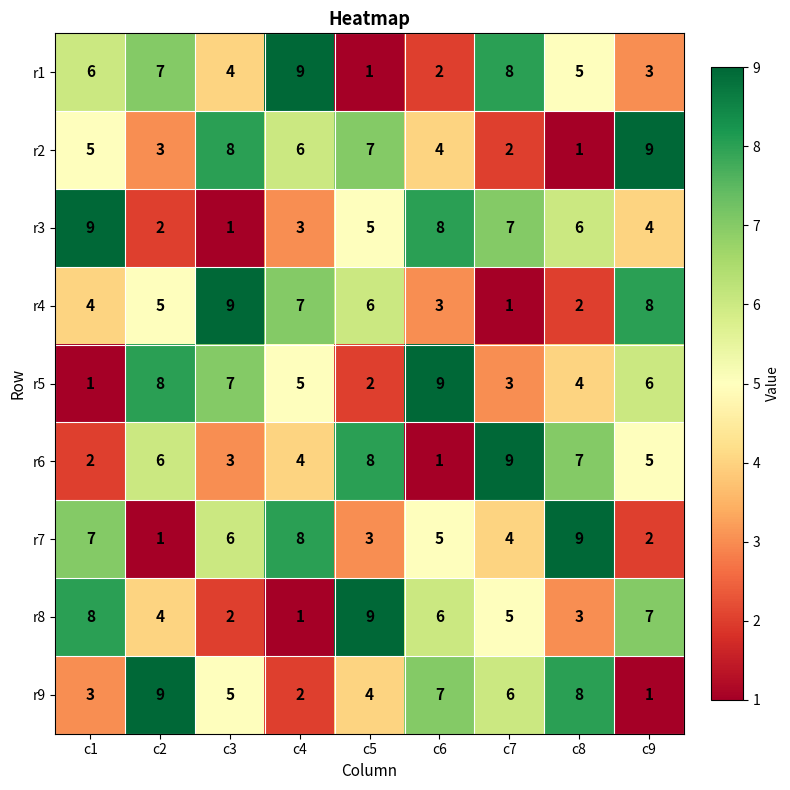

The r3 series shows 5 at c5. True or false?

True